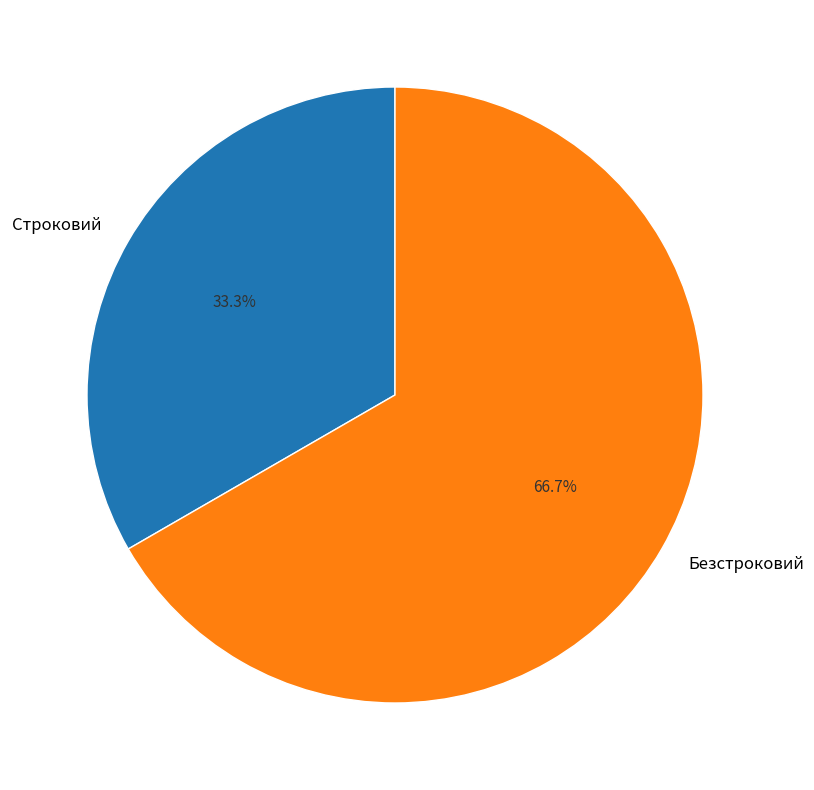

Approximately how many times larger is the value at Строковий compared to Безстроковий?

0.5